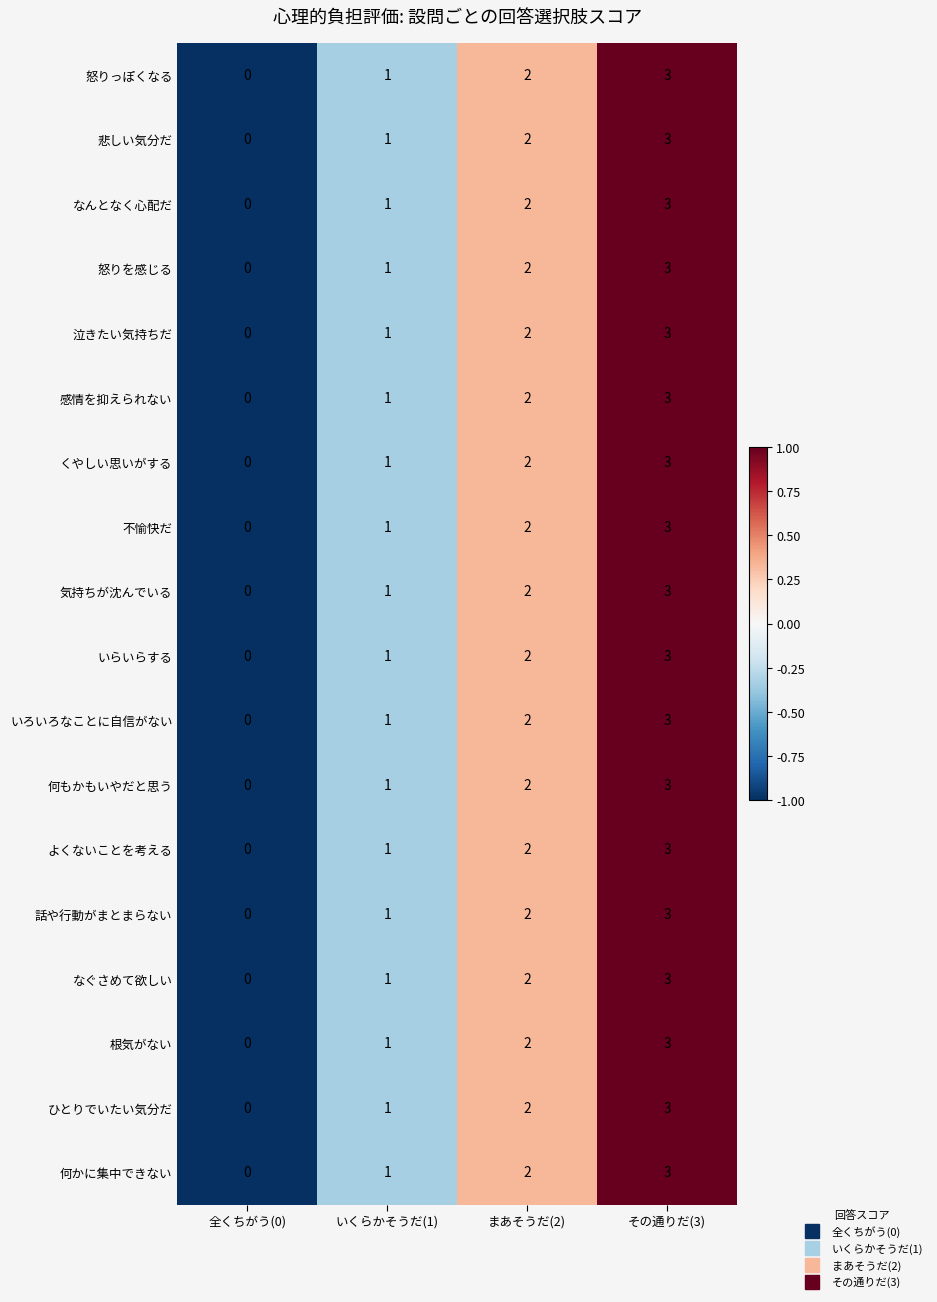

What is the minimum value shown in the chart?

0